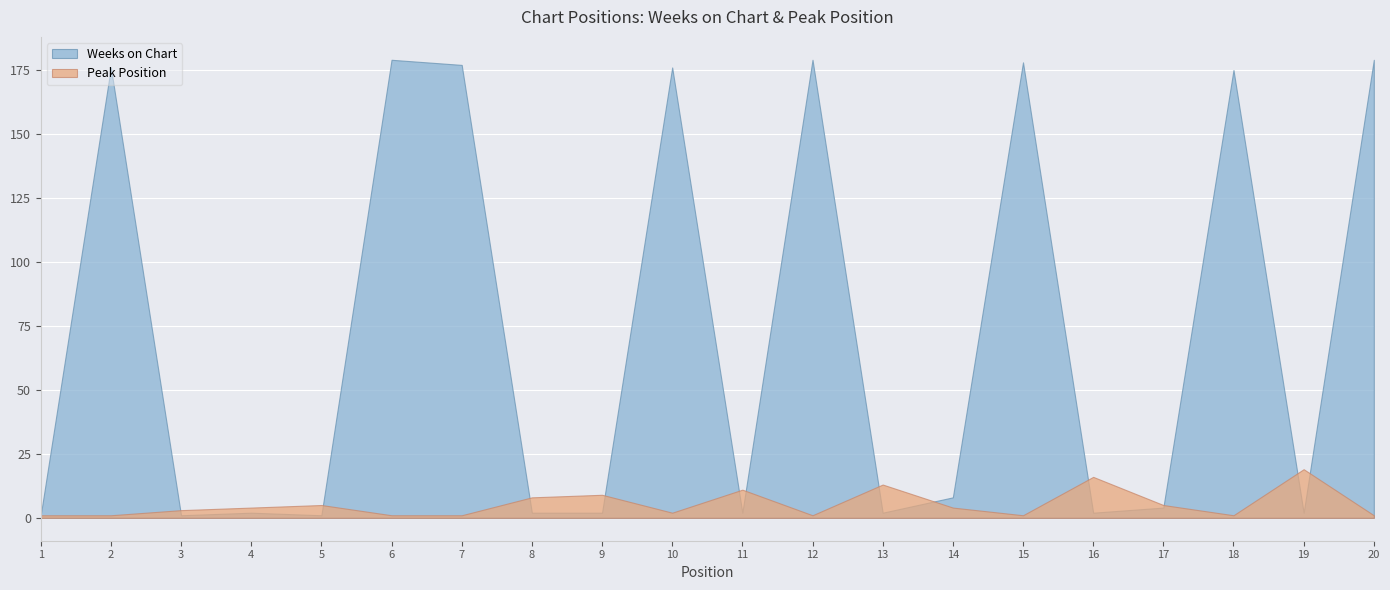

True or false: Peak Position has a value of 1 at 2.

False